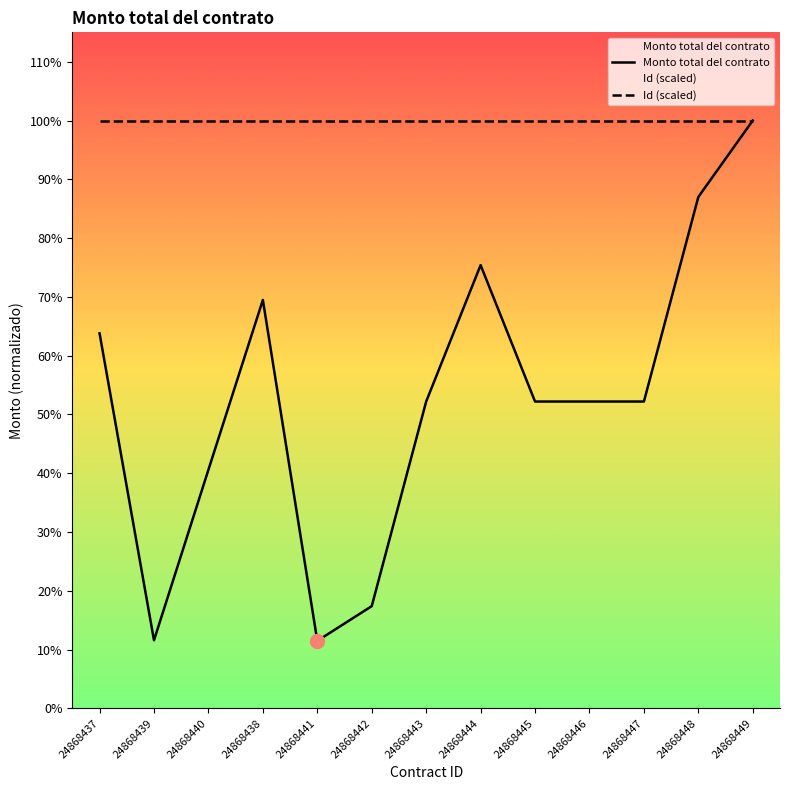

True or false: Id and Monto total del contrato intersect in this chart.

False